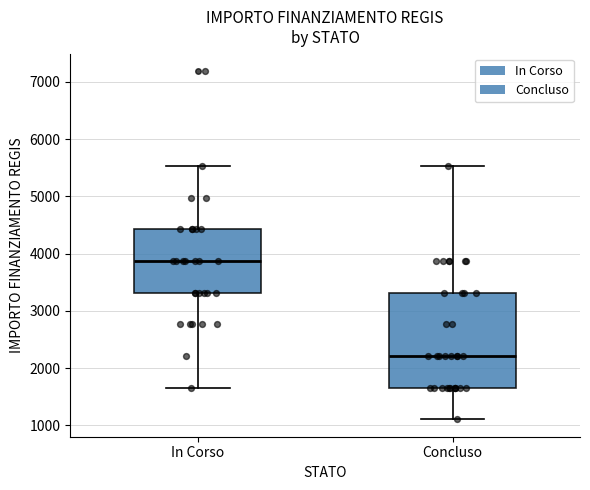

Where is the upper edge of the box for In Corso on the y-axis? The values are not printed on the chart, so give them approximately, as read against the axis.

4400